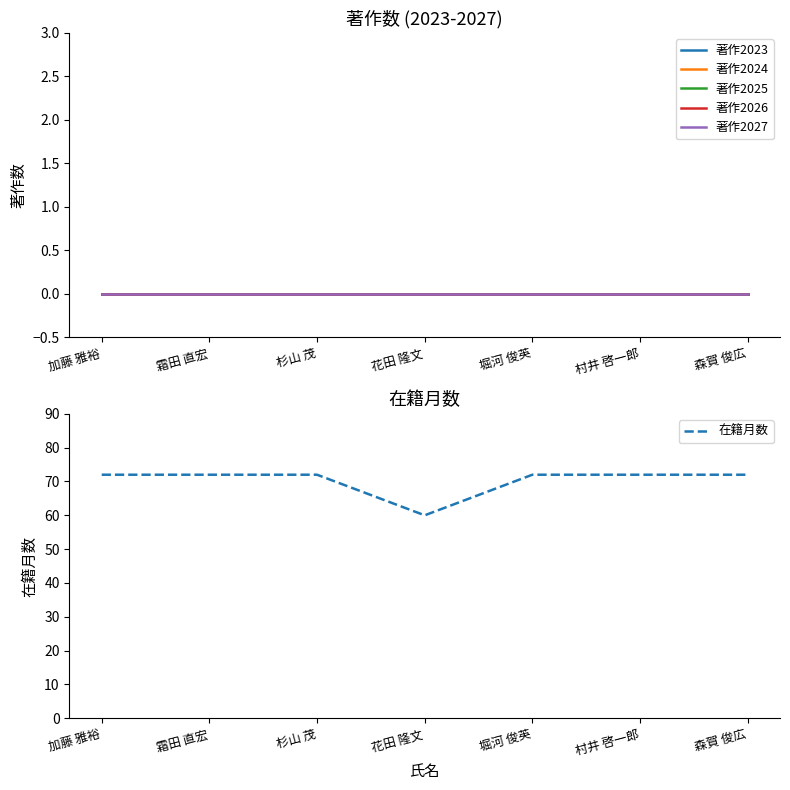

List the labels in order of 著作2023 value, smallest first.

加藤 雅裕, 霜田 直宏, 杉山 茂, 花田 隆文, 堀河 俊英, 村井 啓一郎, 森賀 俊広